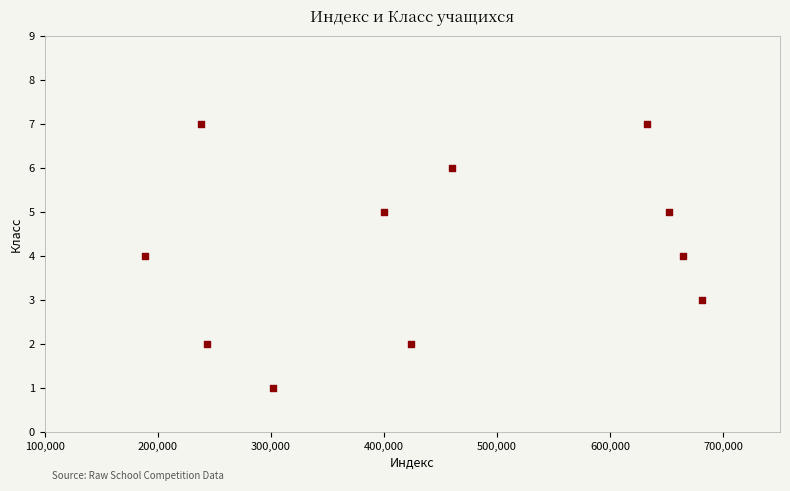

What is the range of Y values (max minus min)?

6